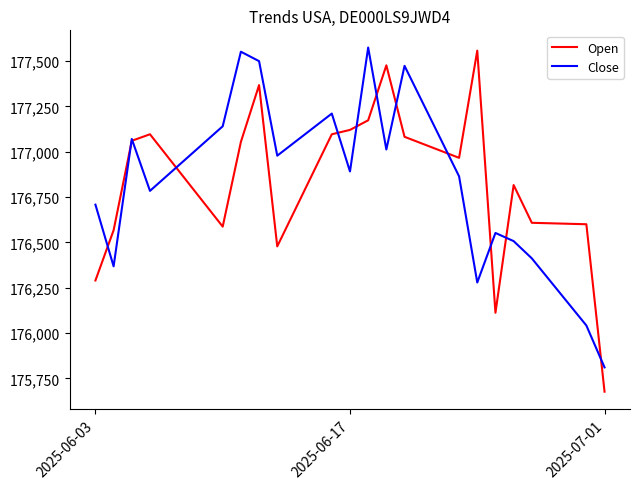

What is the maximum value for Close?

177574